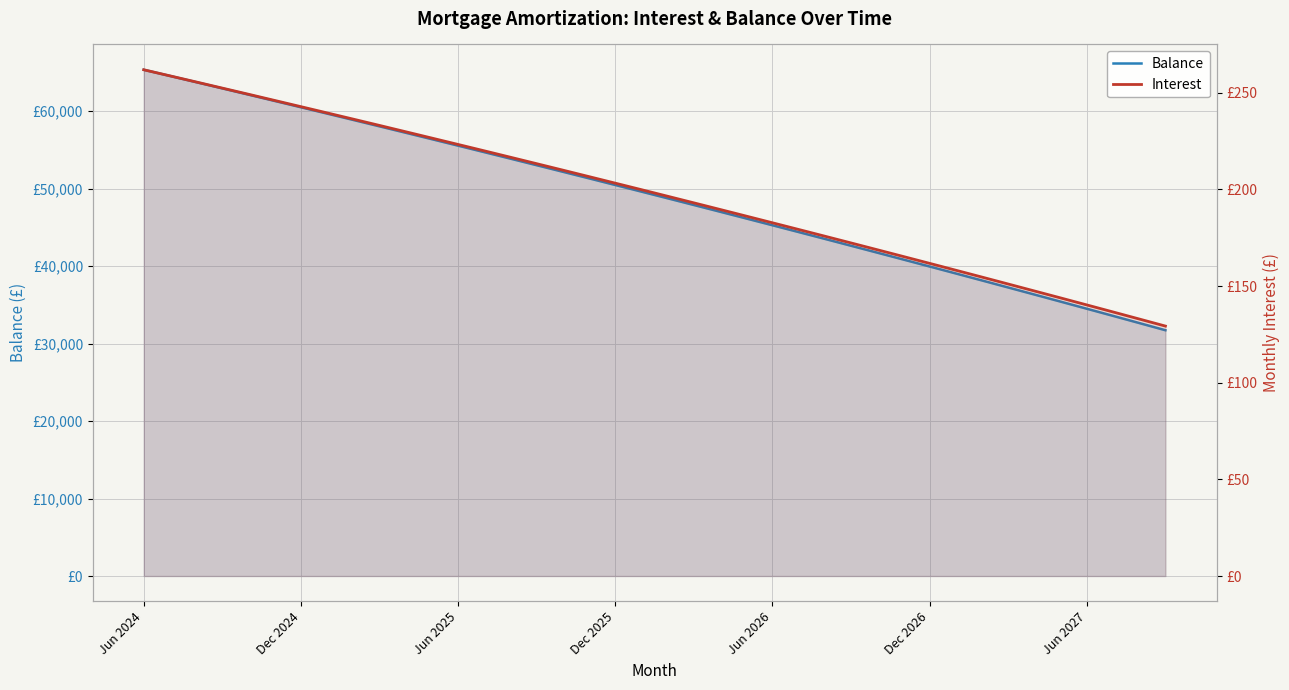

Which series has the largest total across all categories?

Balance